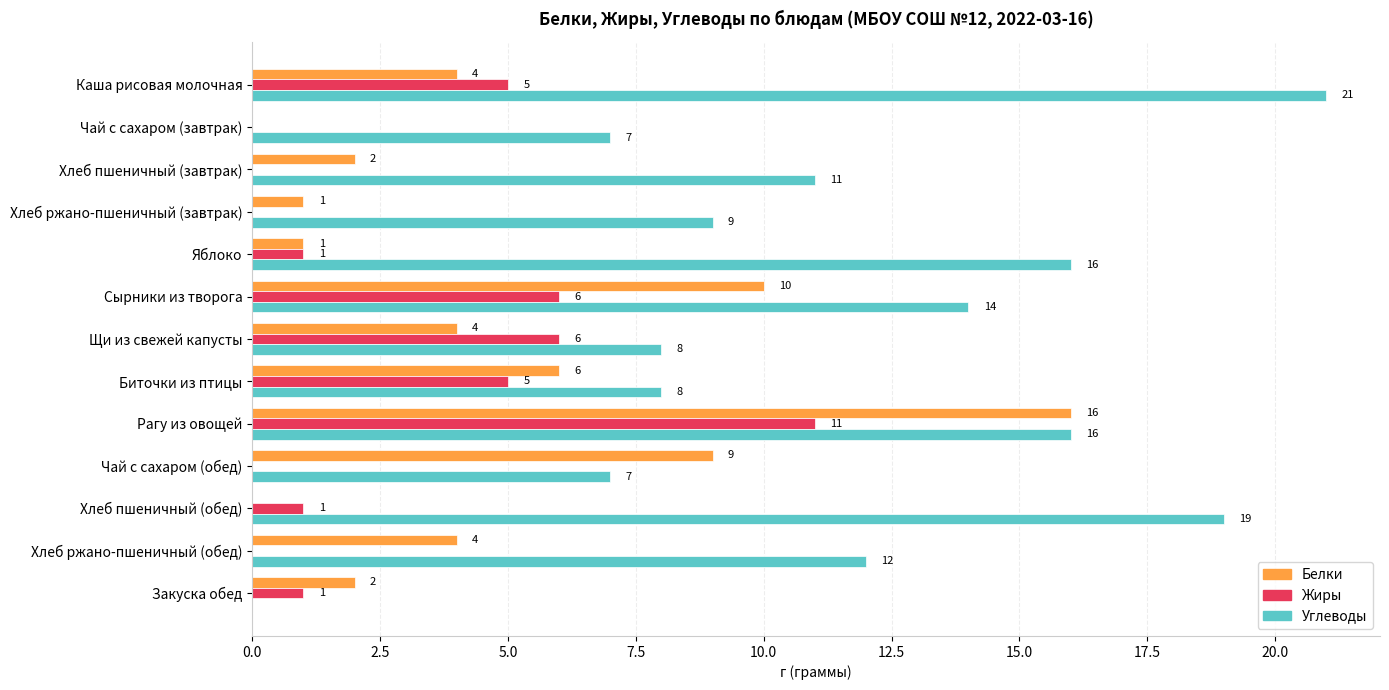

What is the sum of all Белки values?

59